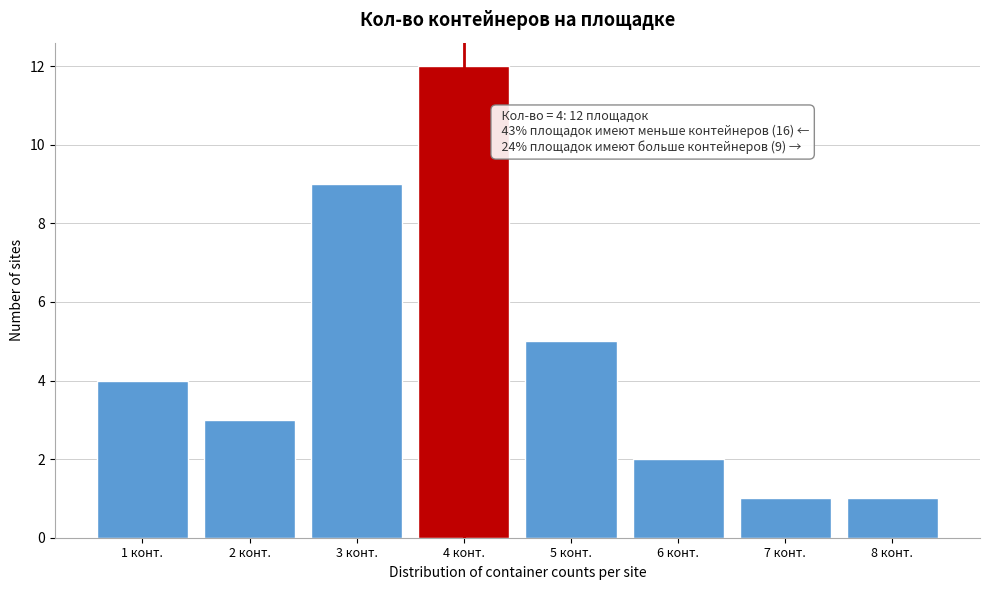

Which range on the x-axis has the tallest bar?

3.5 to 4.5